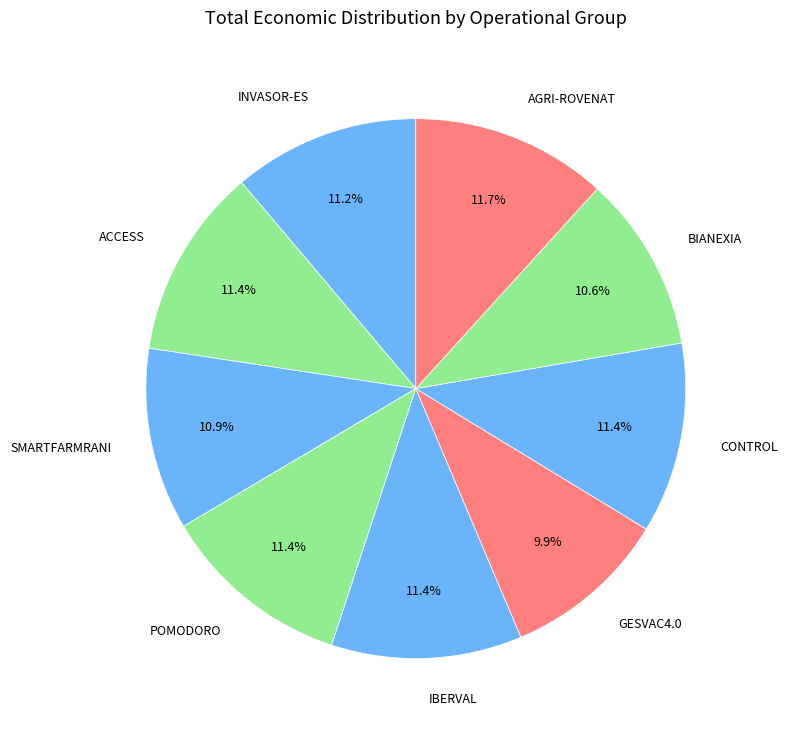

Is there a majority slice in this chart?

No